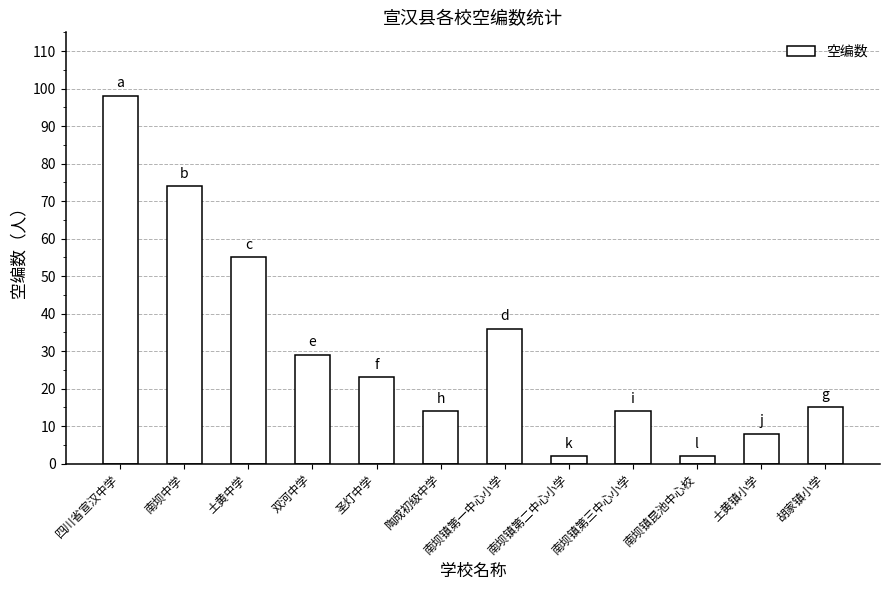

Is it true that the value at 陶成初级中学 is 14?

True